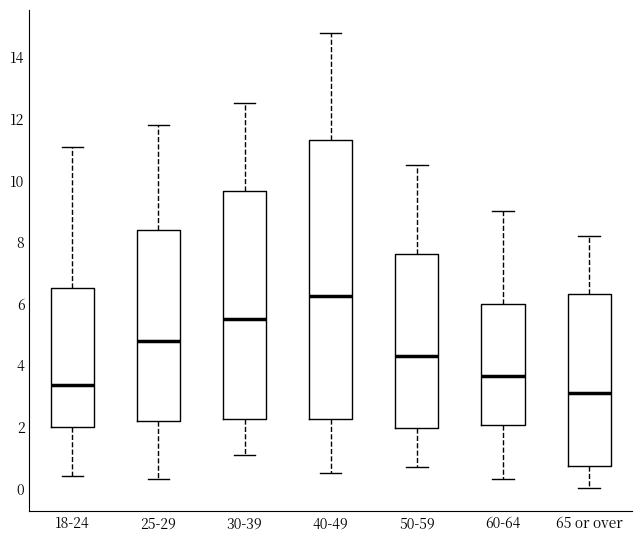

Comparing the boxes themselves (not the whiskers), which one is the tallest?

40-49